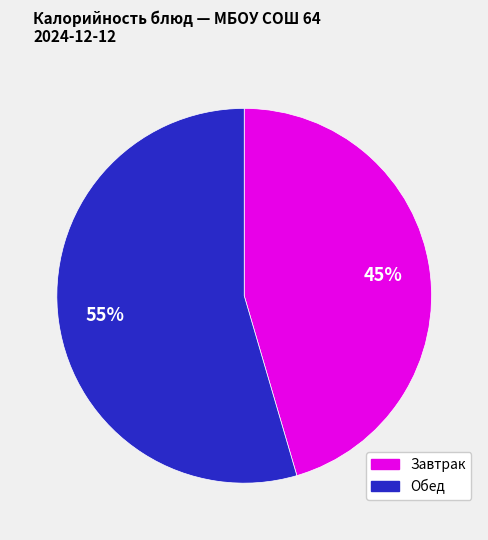

Which category has the smallest portion of the pie?

Завтрак